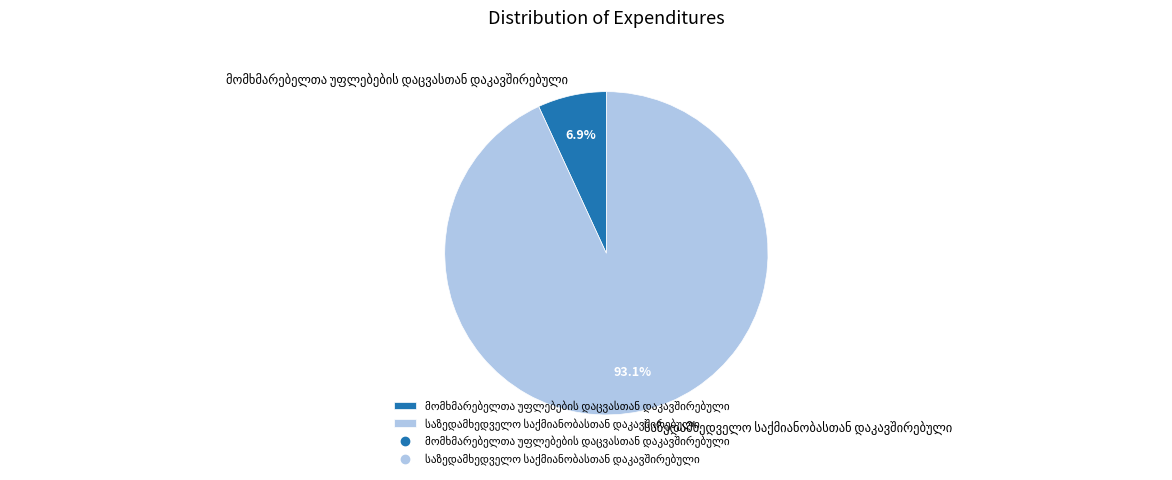

Is there any slice that represents more than half of the pie?

Yes